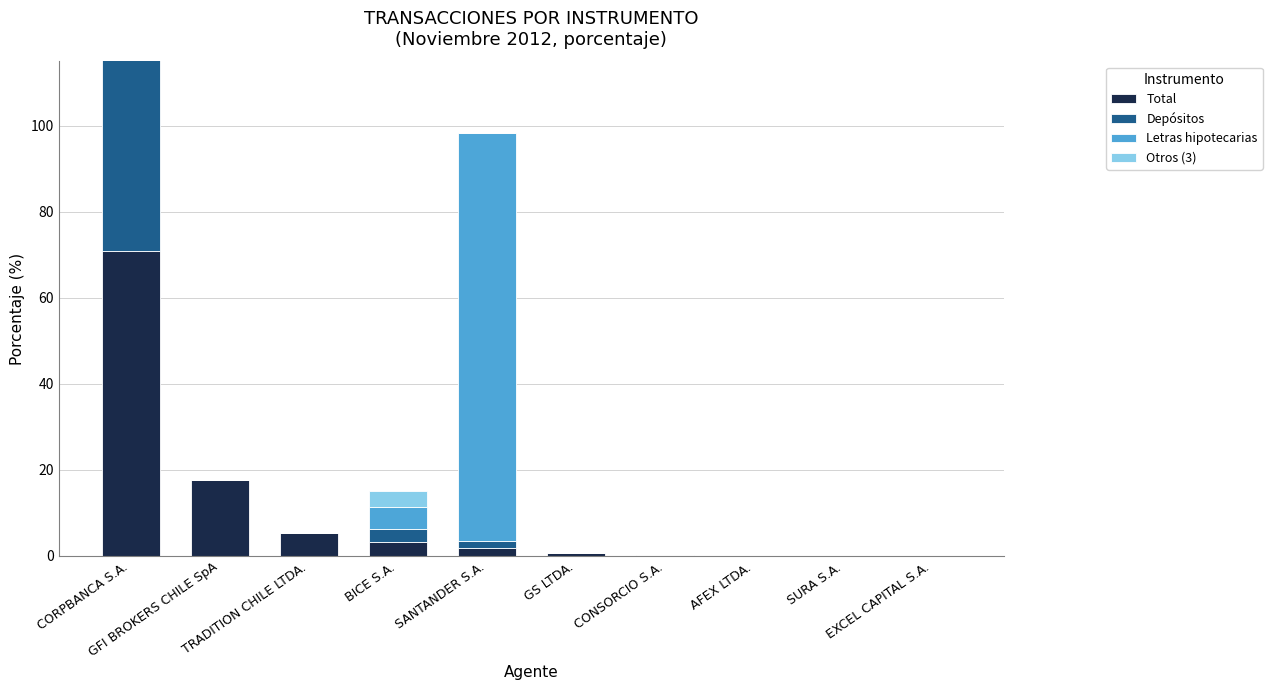

What is the difference between the second highest and second lowest values in the Total series?

17.6